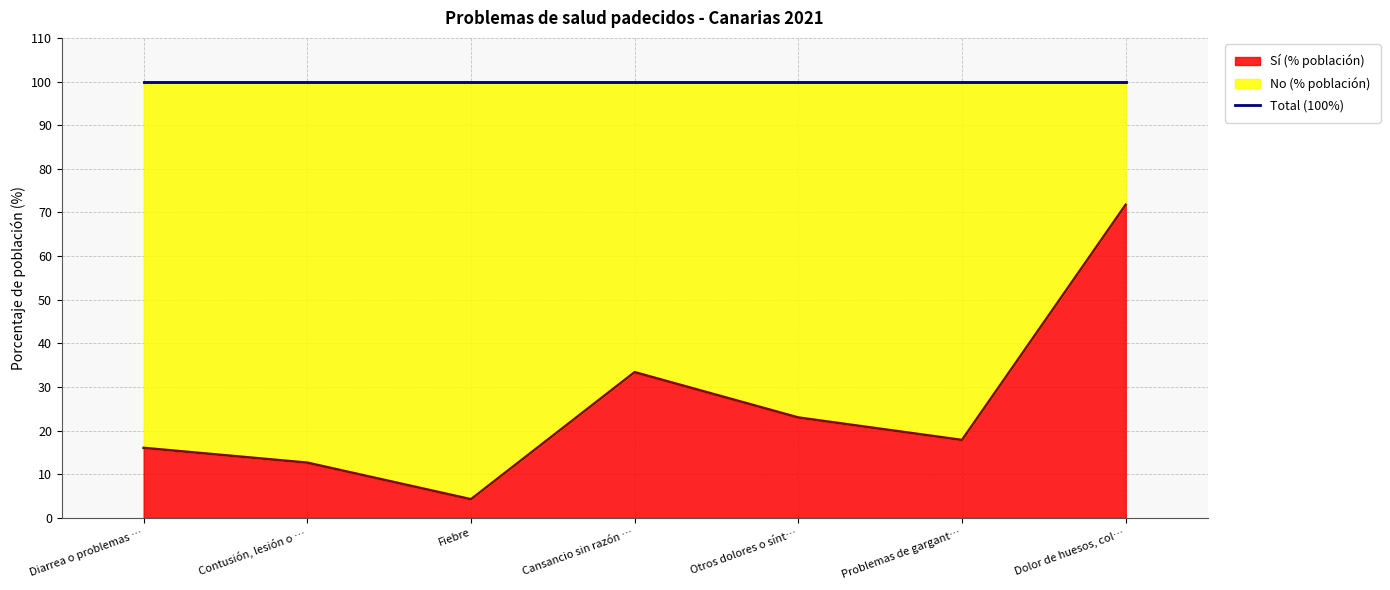

What is the approximate value of Sí (% población) at Dolor de huesos, col…?

71.8